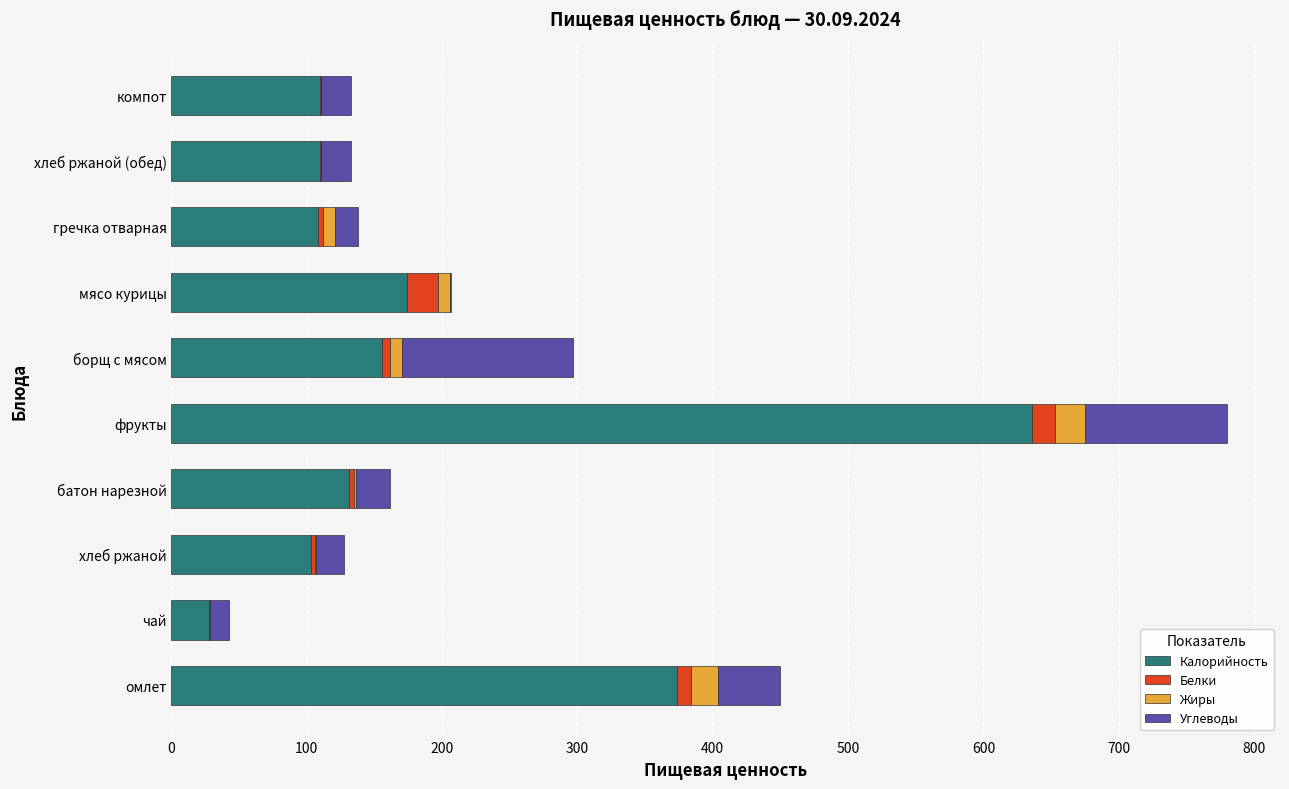

How many series are shown in this chart?

4